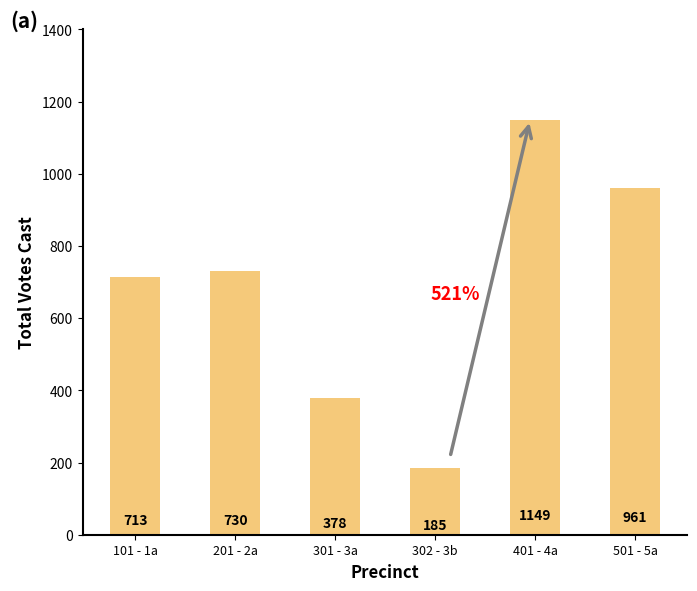

What is the average value?

686